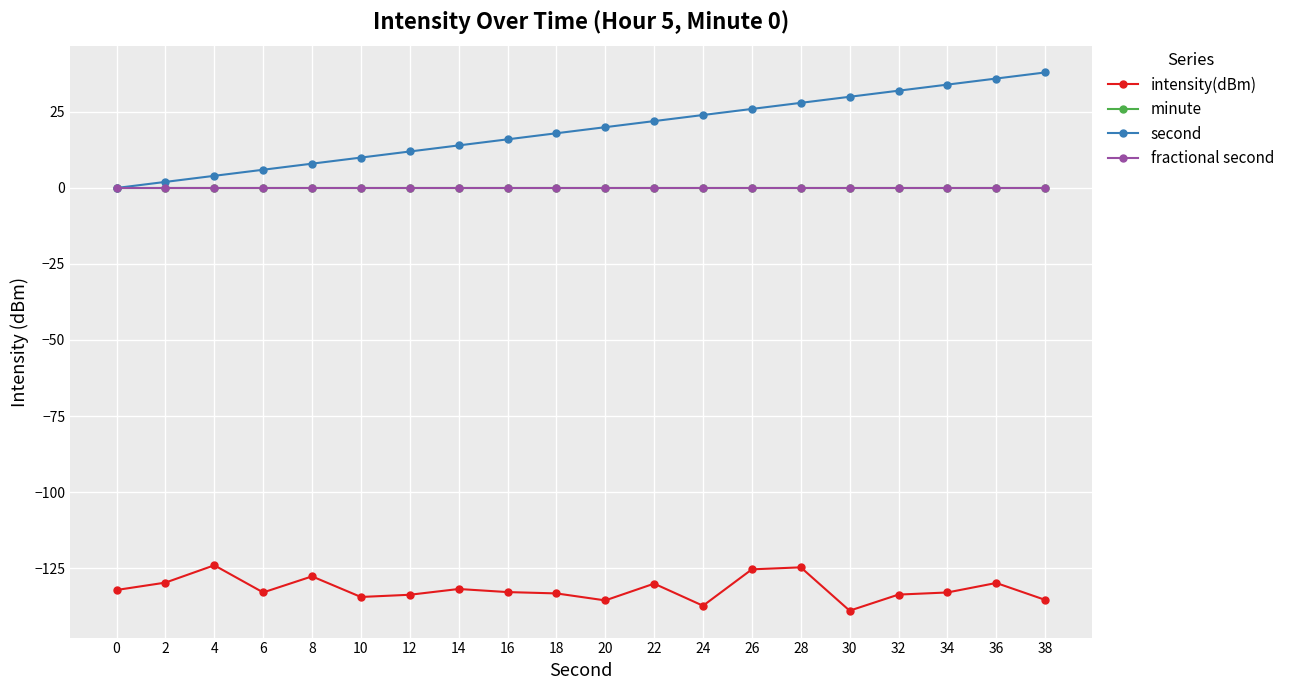

Read the intensity(dBm) value at 14.

-131.9